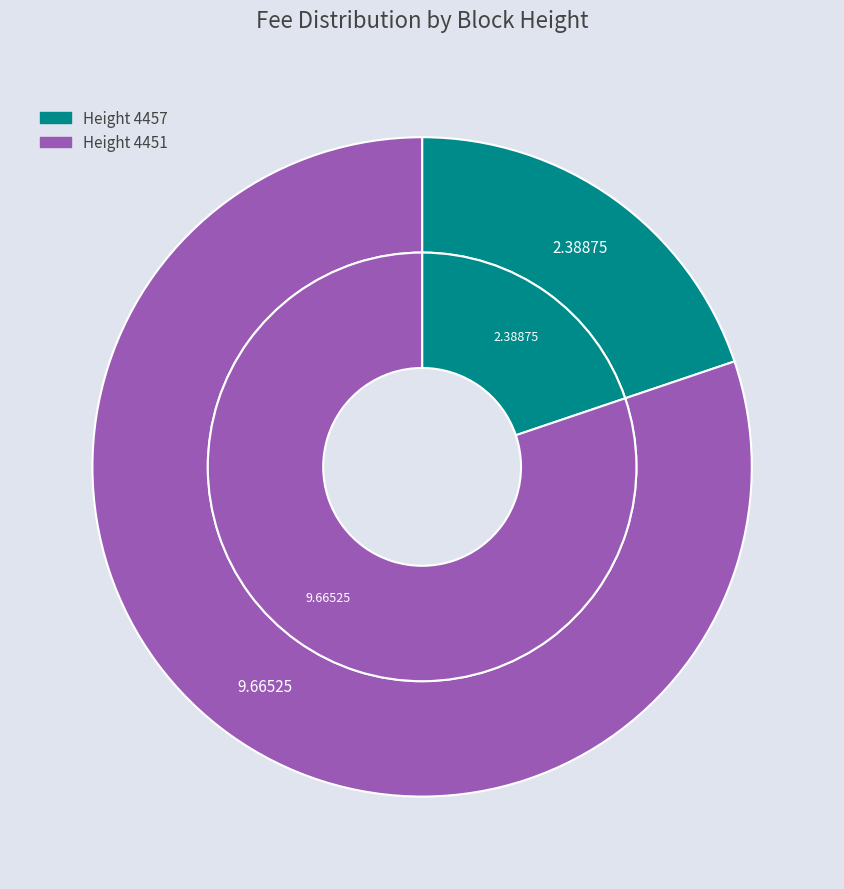

How many slices are in this pie chart?

2